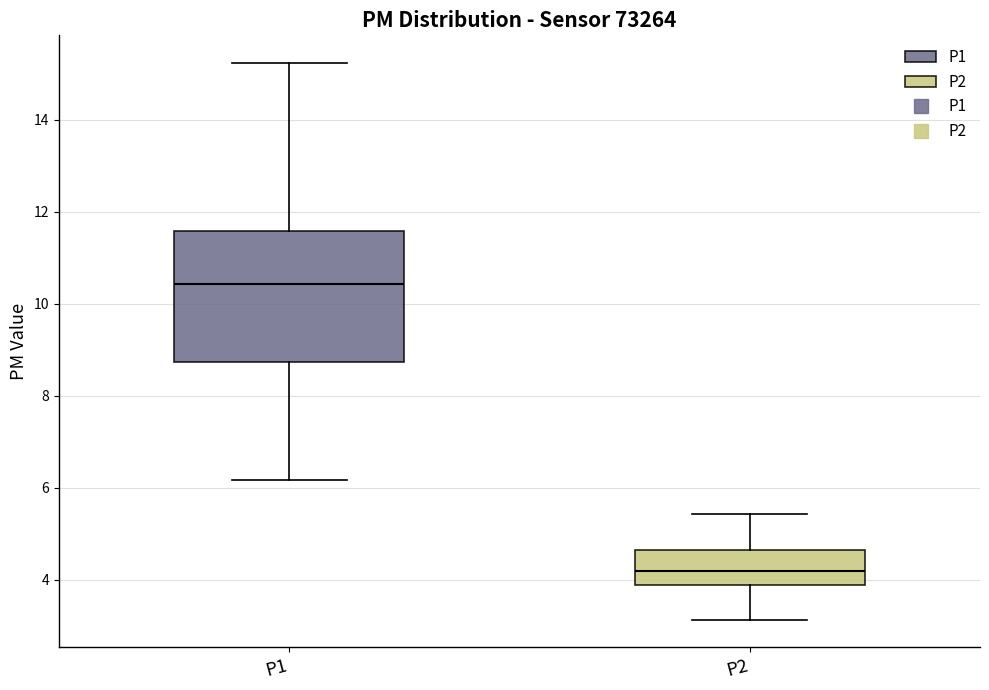

Where is the lower edge of the box for P2 on the y-axis? The values are not printed on the chart, so give them approximately, as read against the axis.

3.8